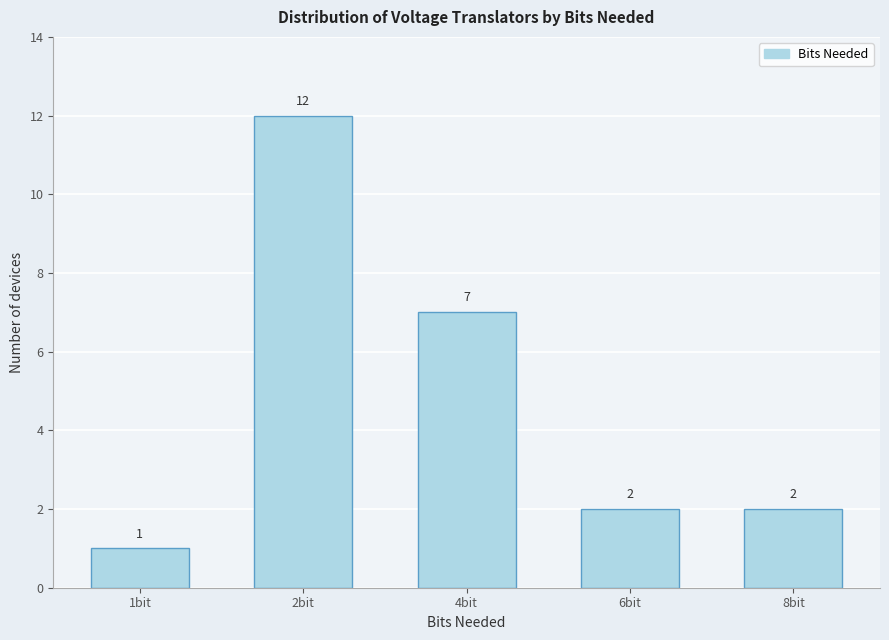

Reading left to right, what are all the values shown in this chart?

1	12	7	2	2